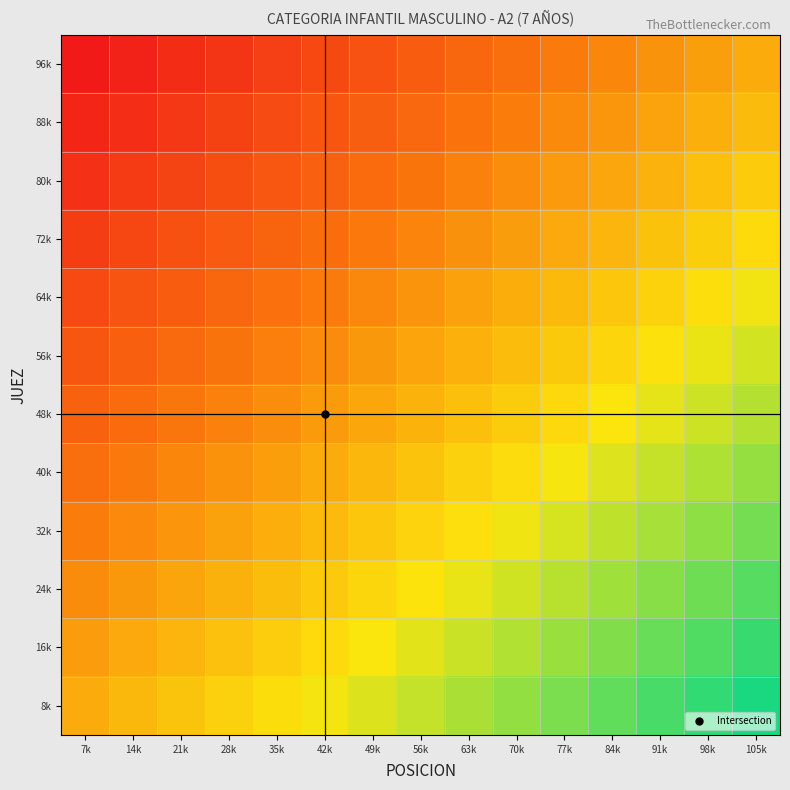

What is the difference between the highest and lowest values at 63k?

0.5